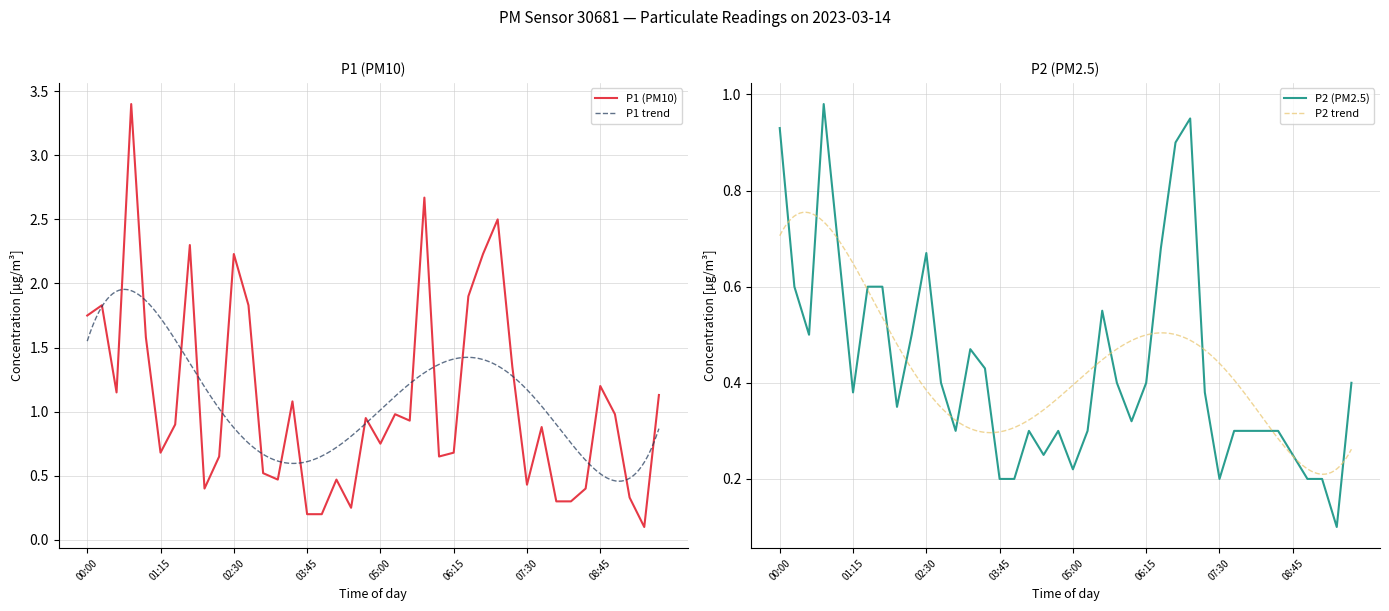

True or false: P1 (PM10) has a value of 0.4 at 07:30.

True